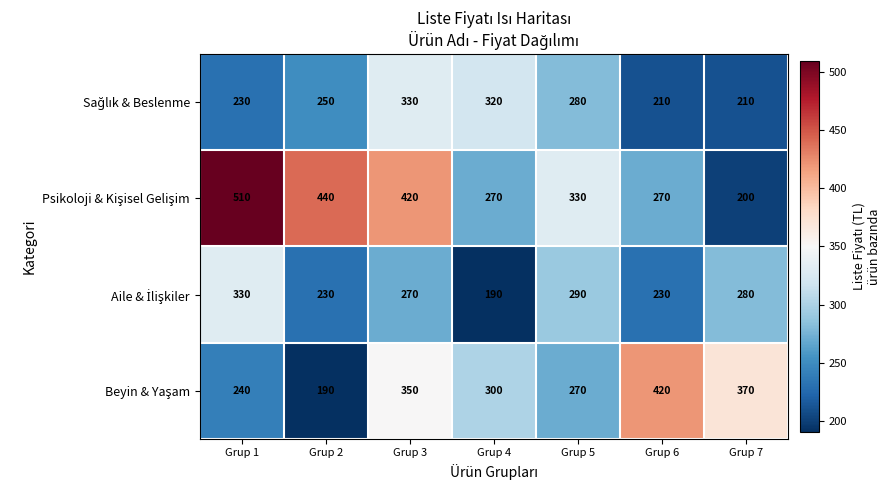

How many data points does each series have?

7